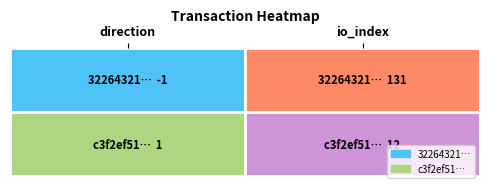

The value of c3f2ef512d11d481ffb14f507b3404b22af4a3d at io_index is 12. True or false?

True